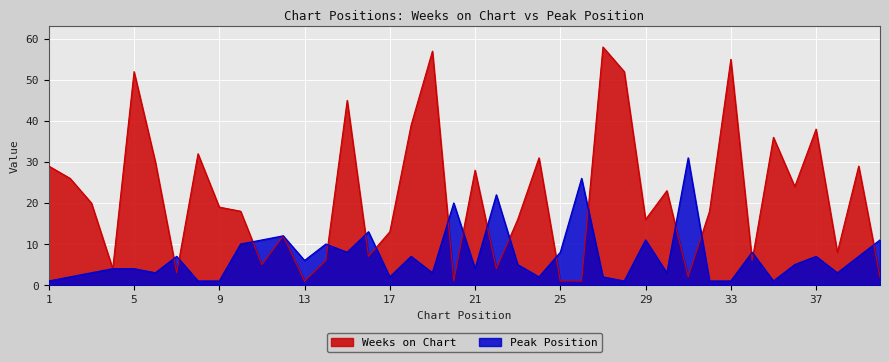

What is the highest value of the Weeks on Chart series?

58